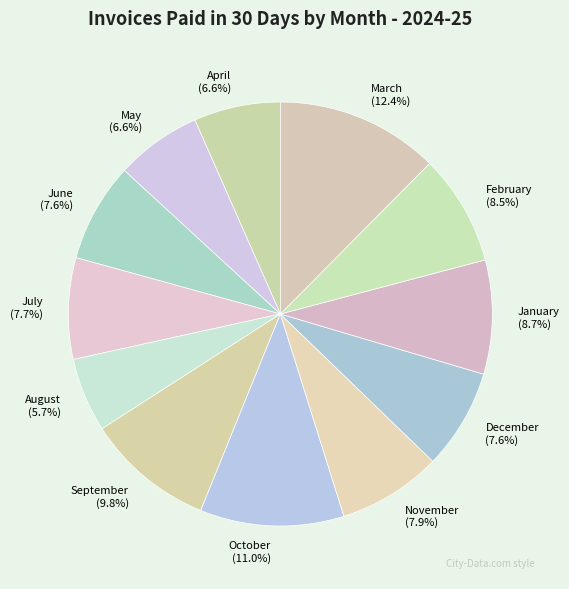

Which has a higher value, October or April?

October